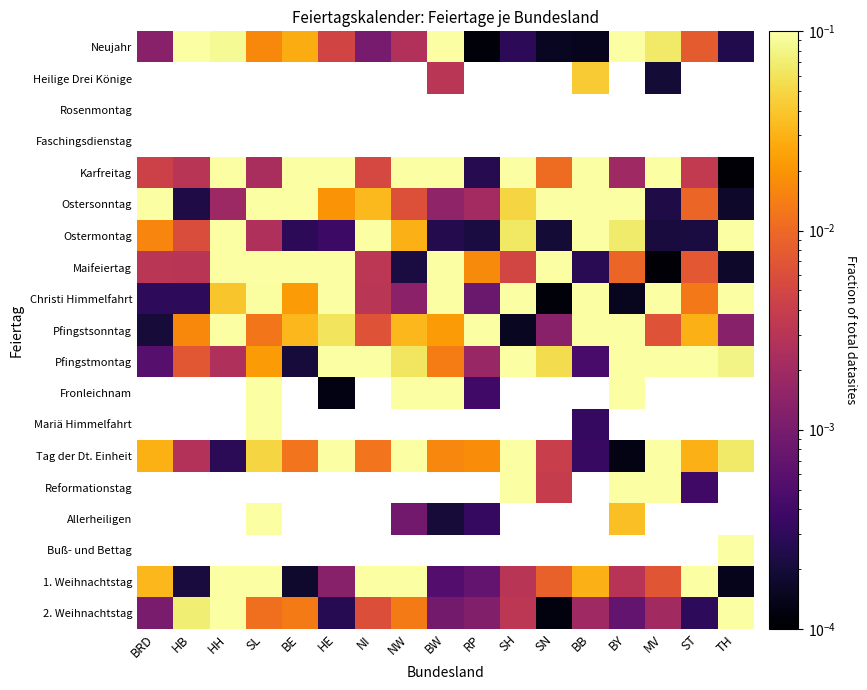

At which category does the chart reach its peak across all series?

TH